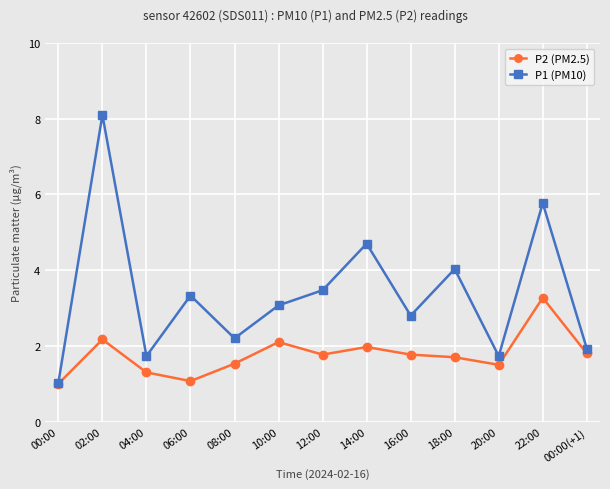

The P2 (PM2.5) series shows 0.3 at 06:00. True or false?

False